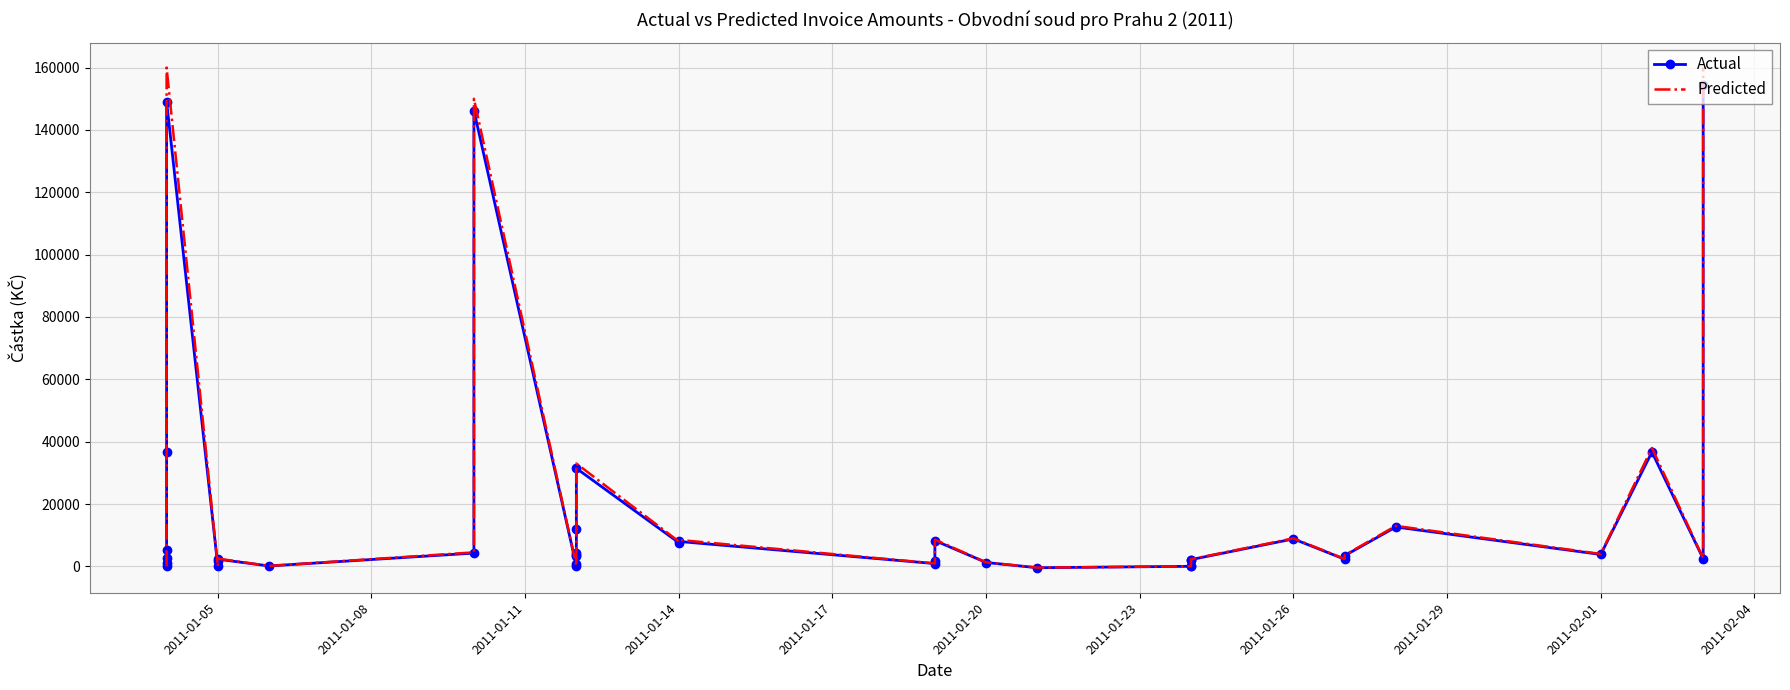

Which has a higher value, 2011-01-26 or 2011-02-01?

2011-01-26